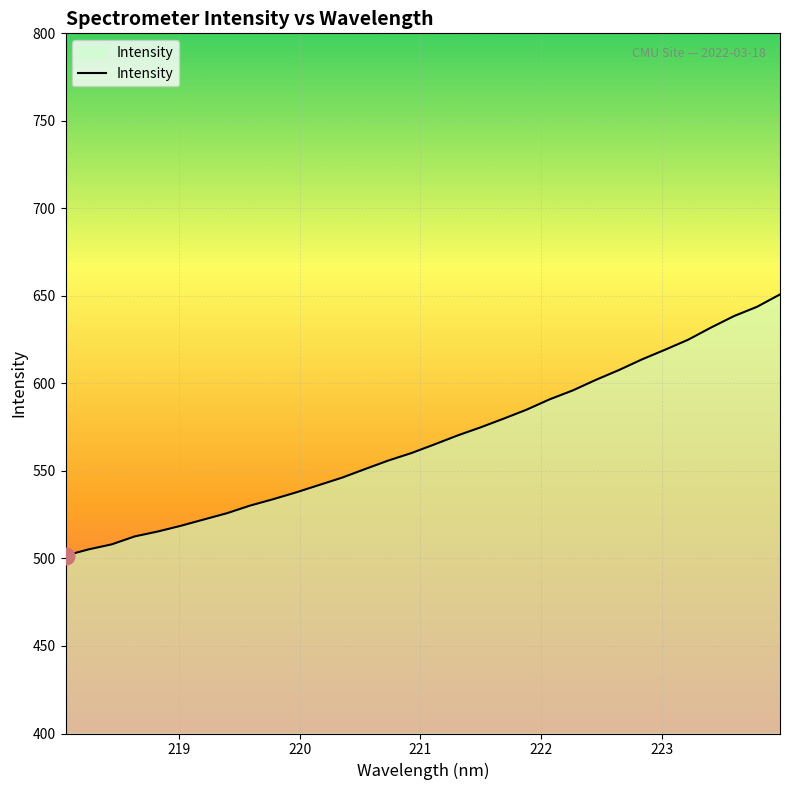

How many lines are shown in the chart?

1